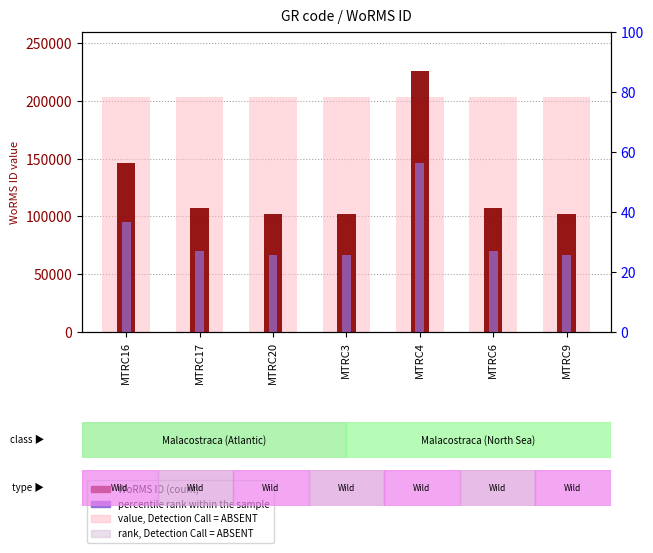

The rank, Detection Call = ABSENT series shows 203232.6 at MTRC4. True or false?

True